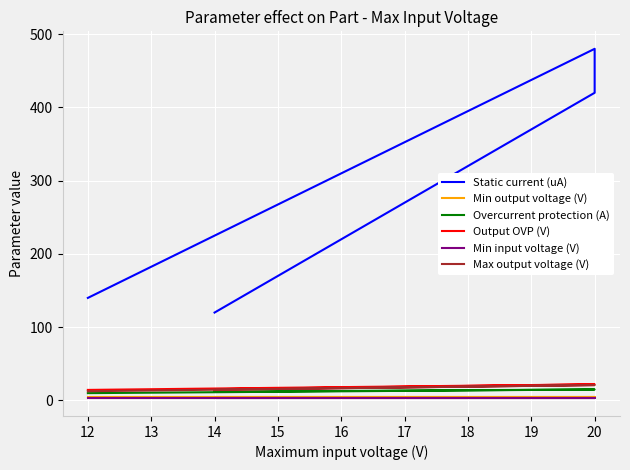

What is the value of the Static current (uA) point at the 2nd from the left?

120.0